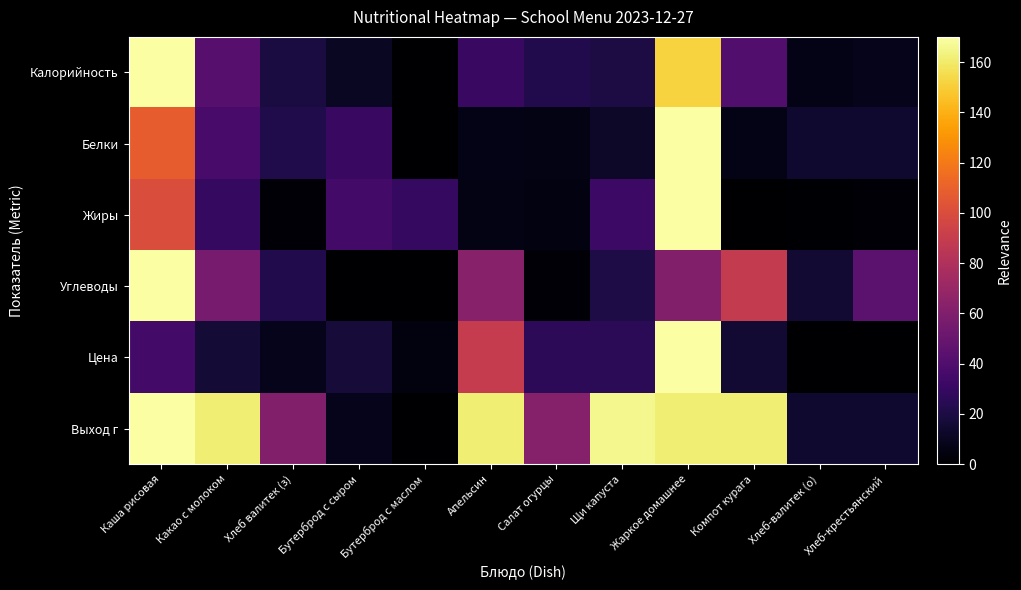

Rank the series at Щи капуста from highest to lowest value.

Выход г, Жиры, Цена, Углеводы, Калорийность, Белки